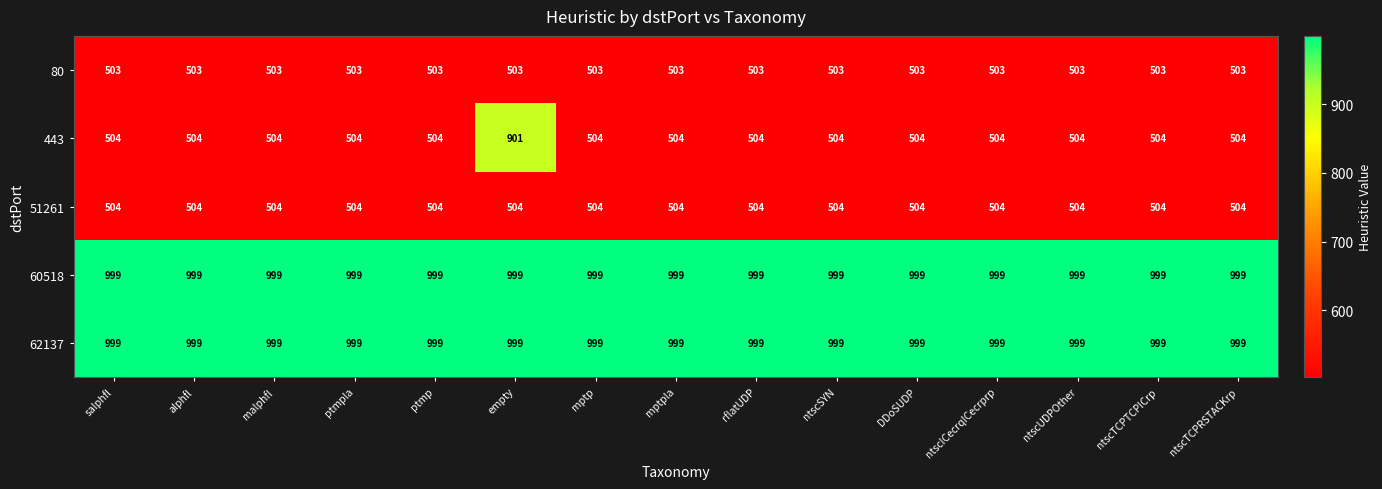

What is the spread (max minus min) of values at ntscICecrqICecrprp?

496